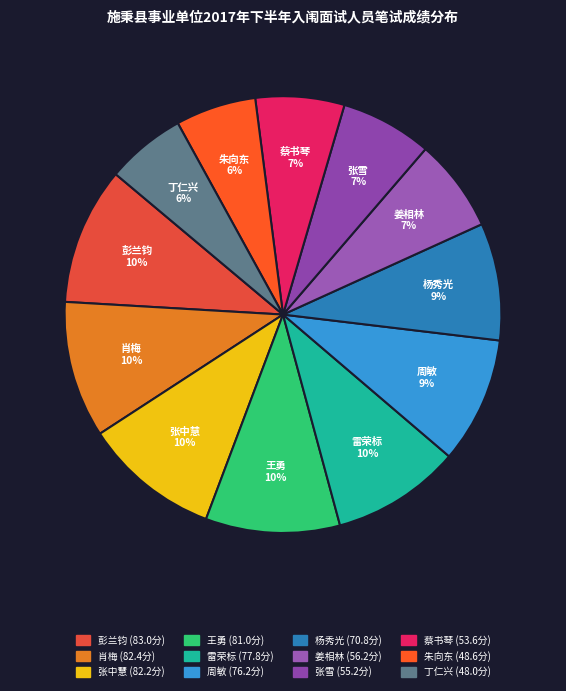

How many slices are in this pie chart?

12